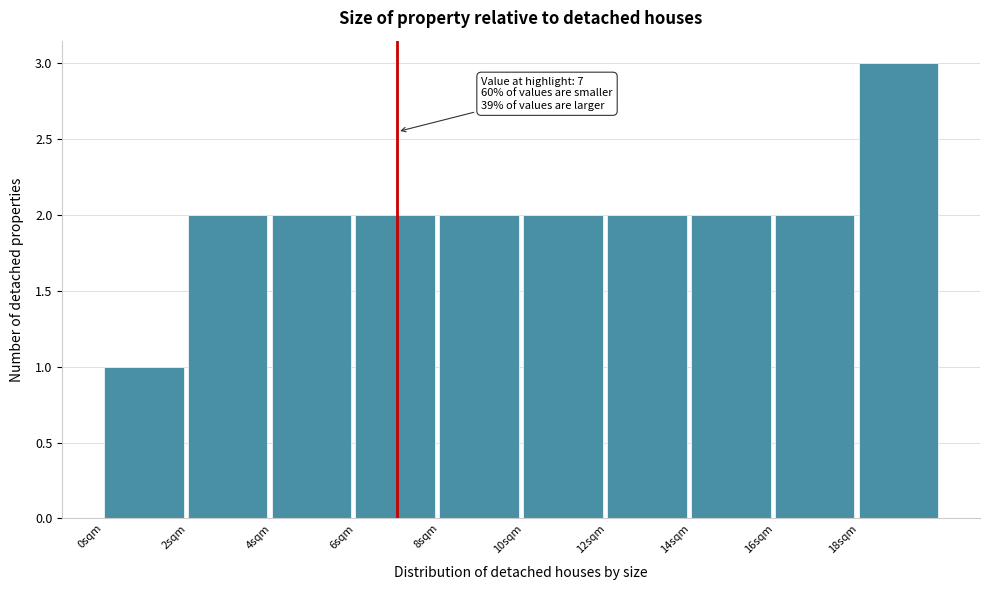

Which range on the x-axis has the tallest bar?

18 to 20